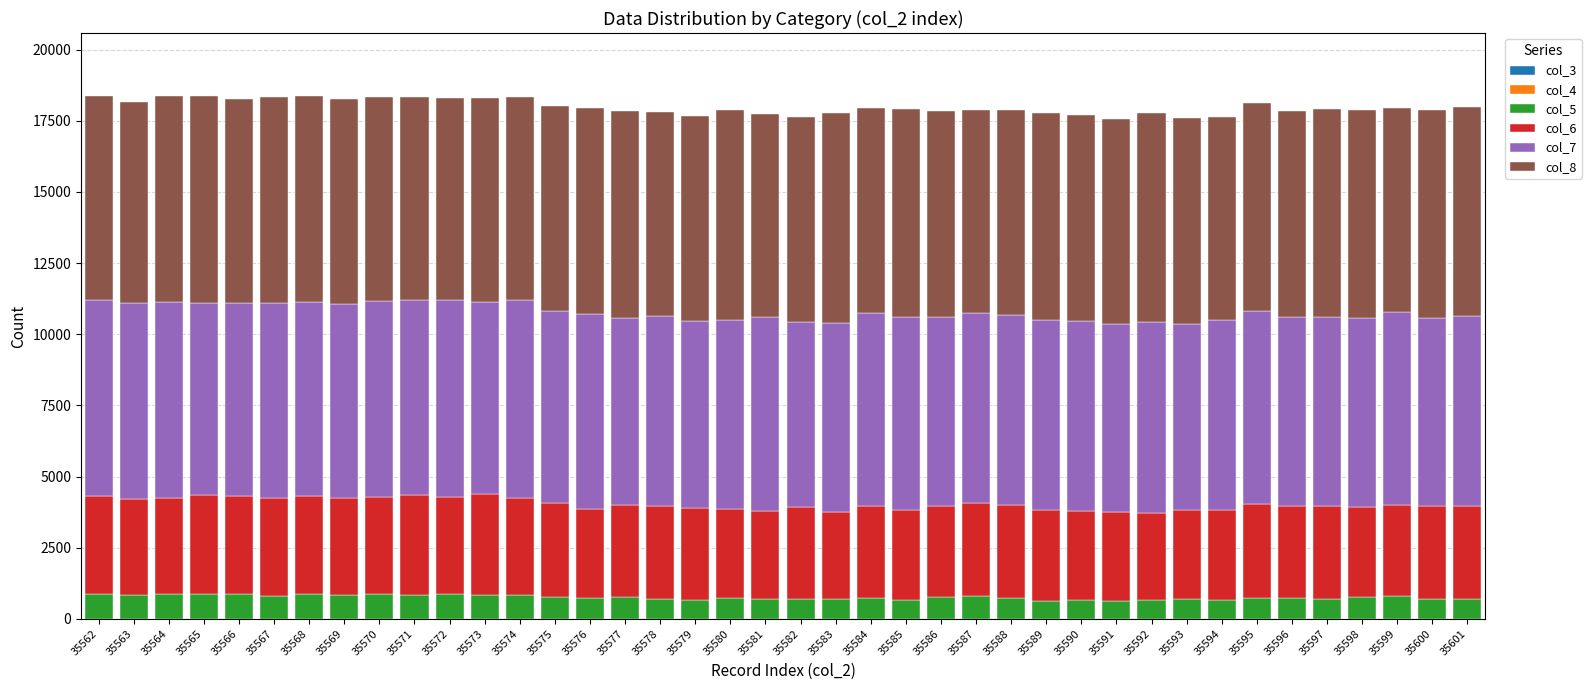

Count the number of categories in the chart.

40